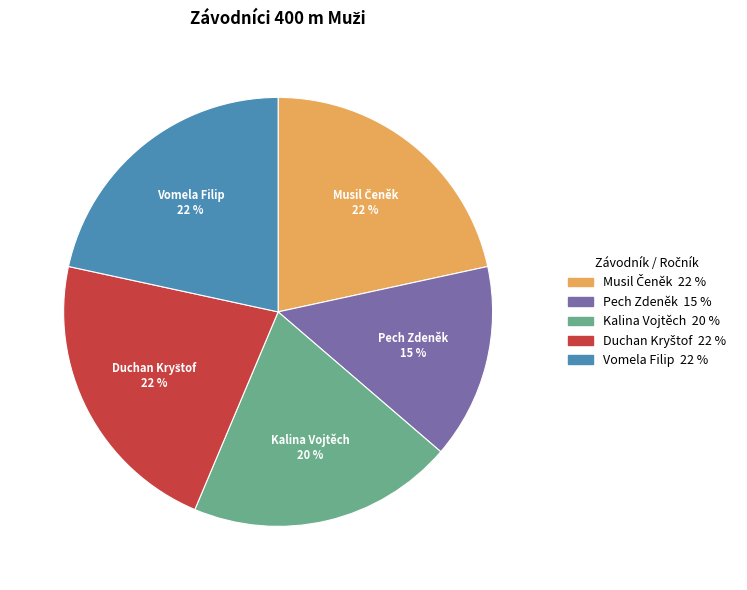

Which has a higher value, Pech Zdeněk or Vomela Filip?

Vomela Filip